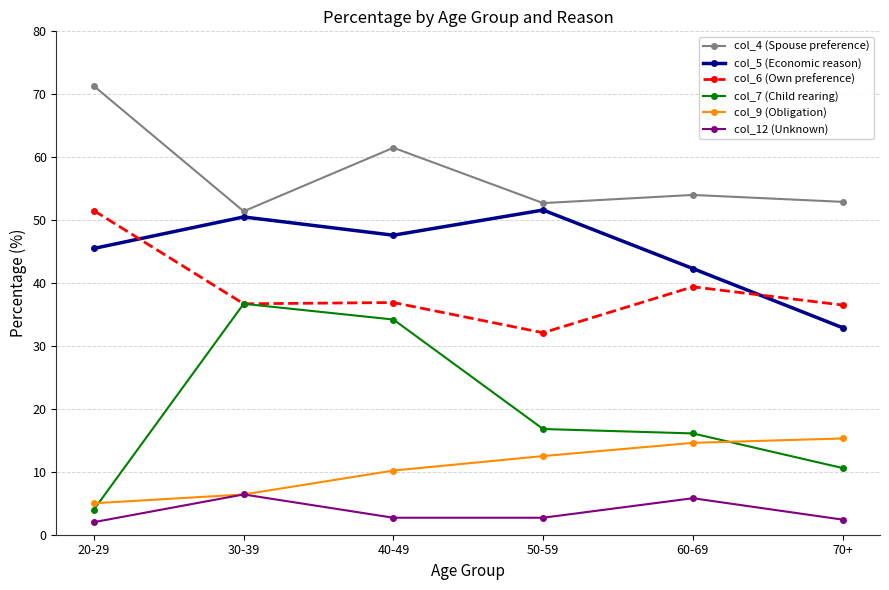

Which label corresponds to the largest value in the chart?

20-29